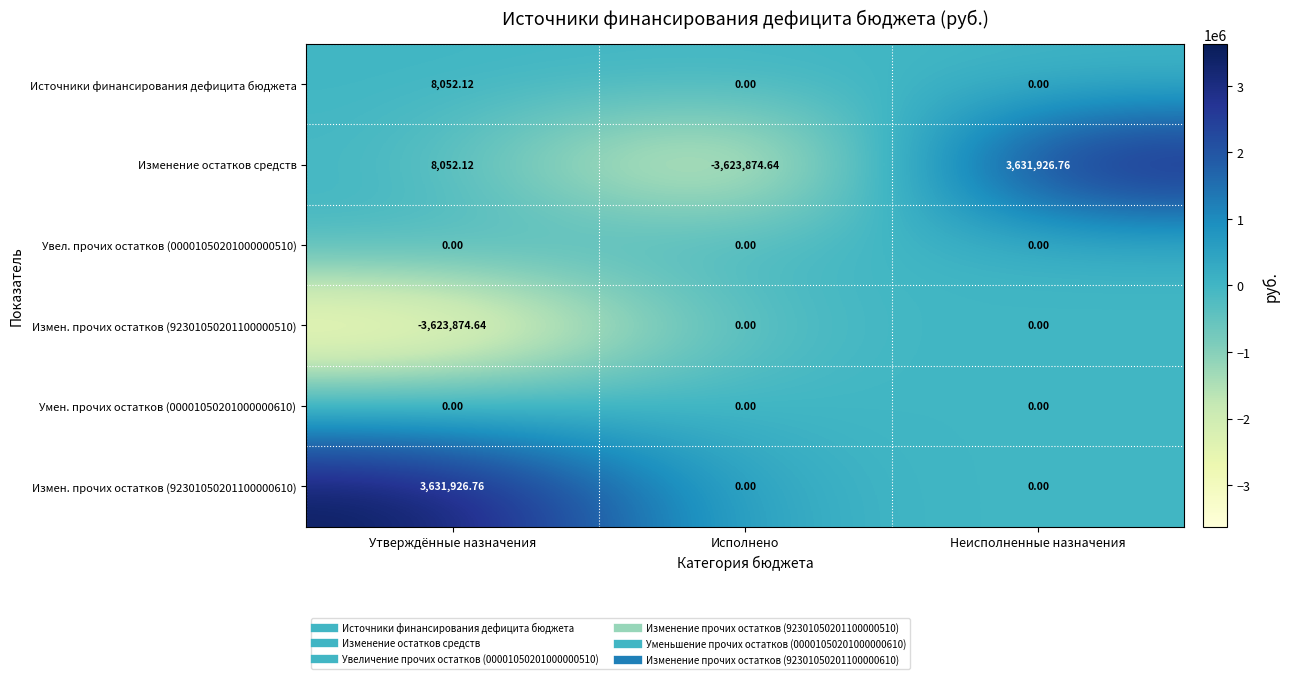

Which category has the lowest value in the Измен. прочих остатков (92301050201100000510) series?

Утверждённые назначения